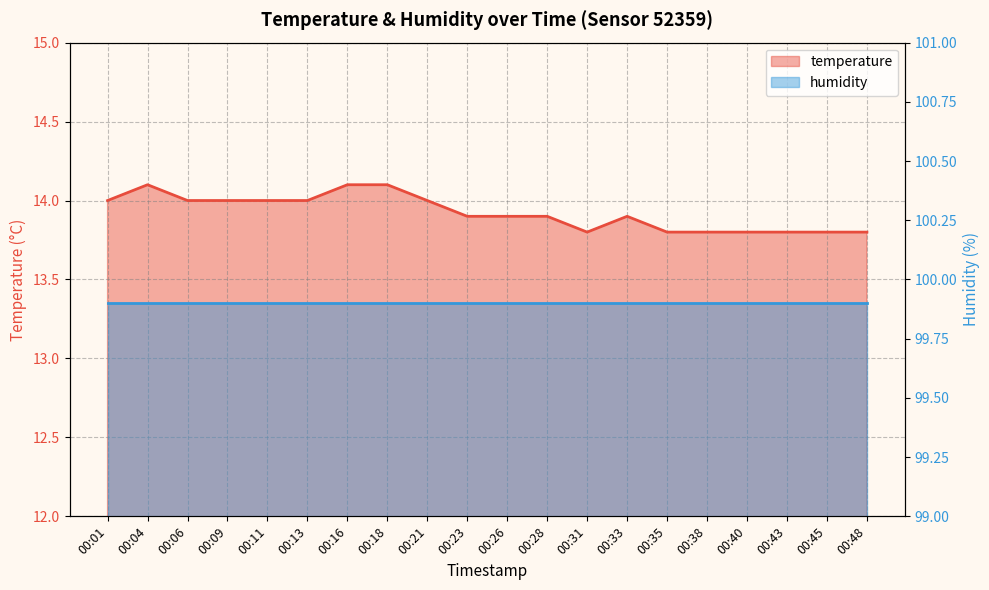

At which label is the value closest to 13?

00:31